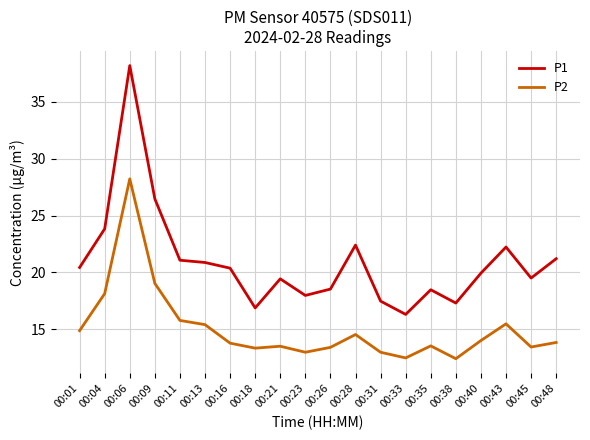

What is the average value of the P2 series?

15.1